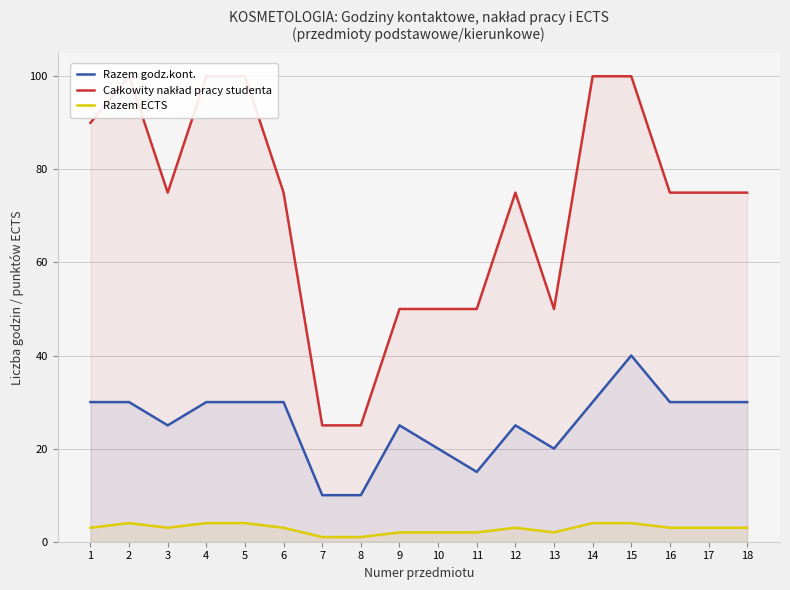

How many values in the Całkowity nakład pracy studenta series exceed 75?

6